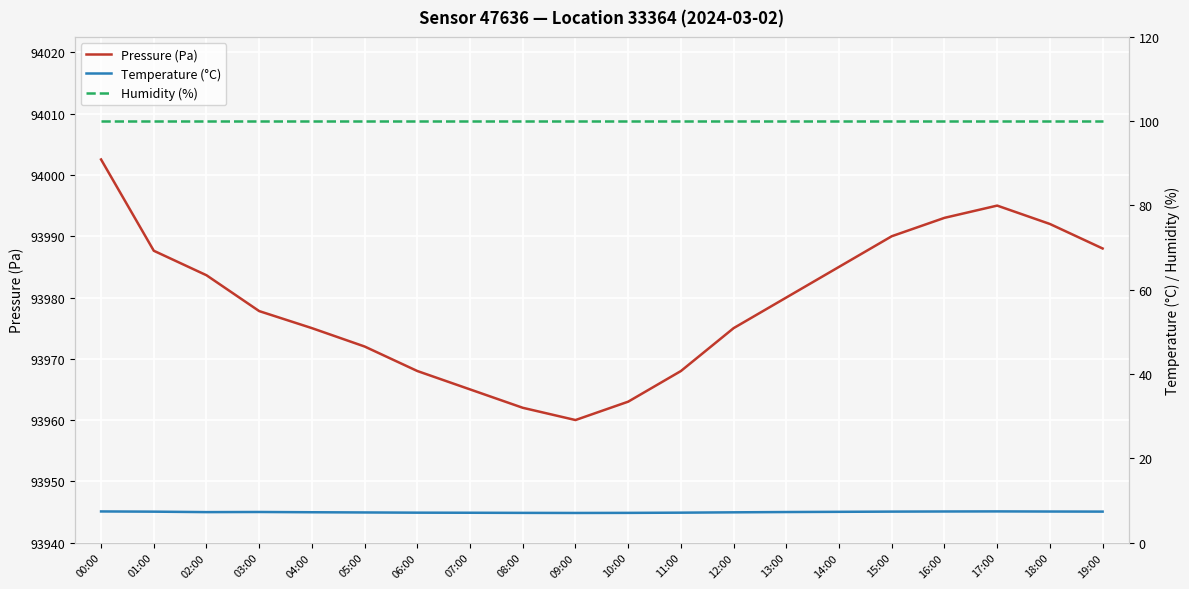

What is the label of the 6th point from the left?

05:00